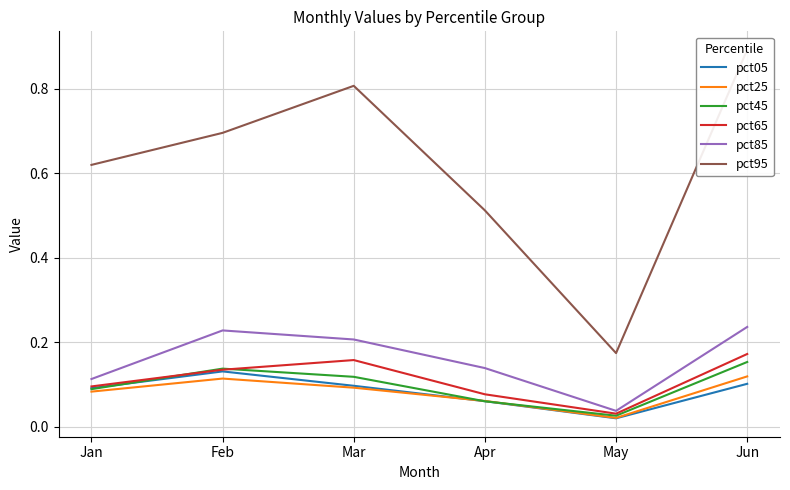

What is the value of the pct65 point at the 3rd from the left?

0.2